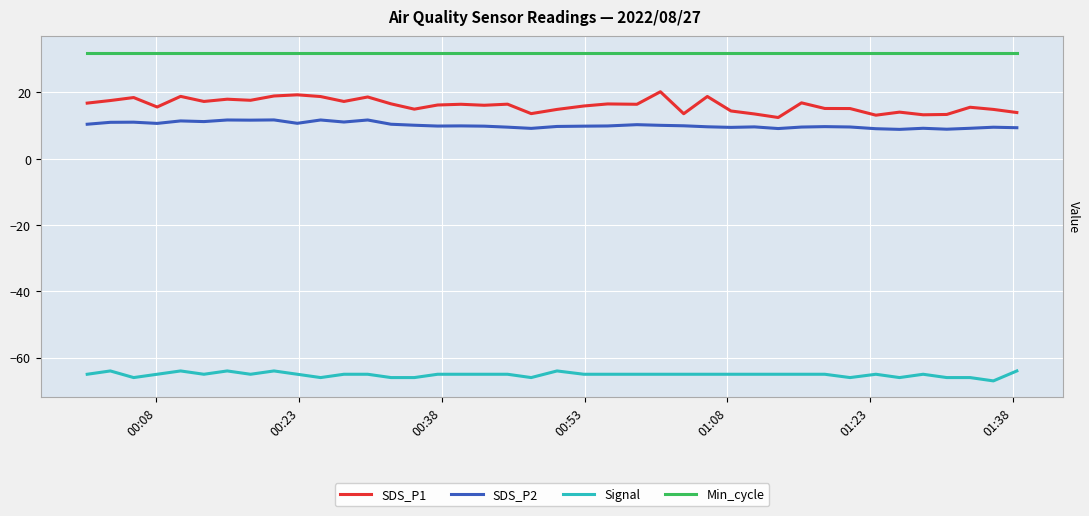

True or false: SDS_P2 and Signal cross at least once.

False